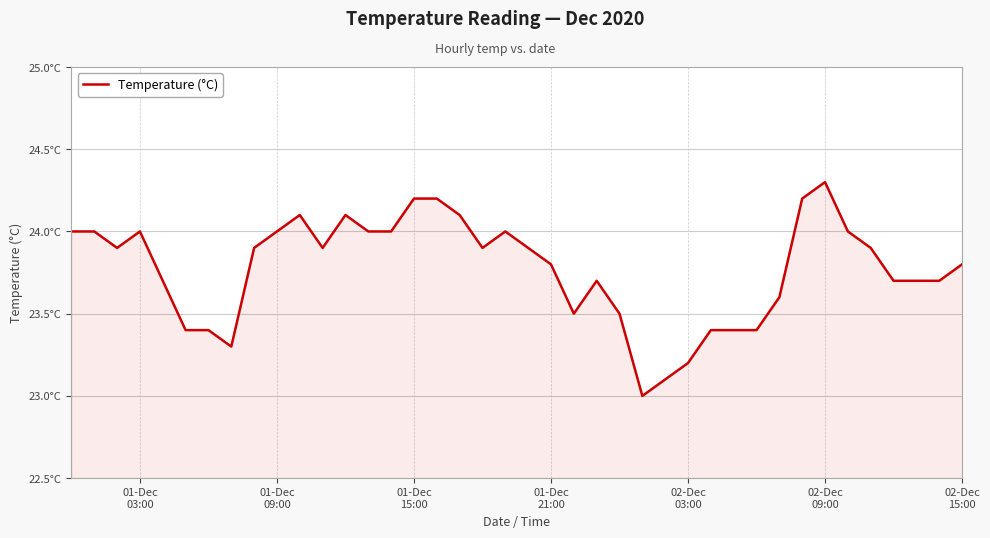

Does the chart have visible grid lines?

Yes